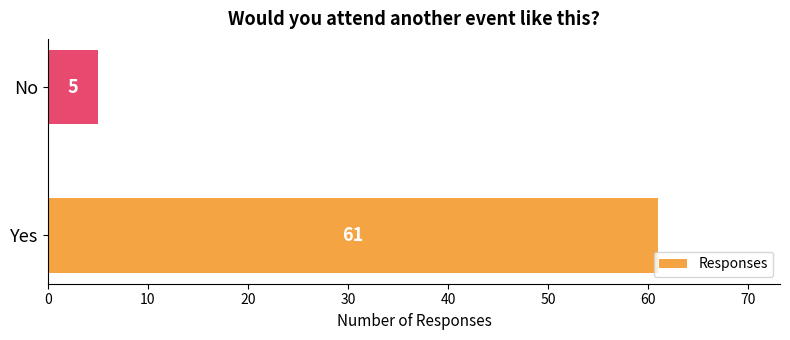

How many values are below 61?

1